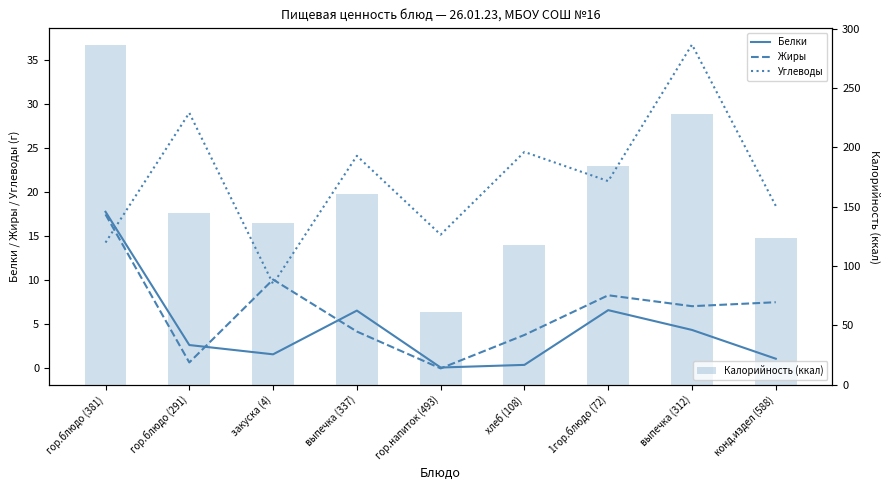

Are the bars grouped side by side (vs. stacked)?

Yes